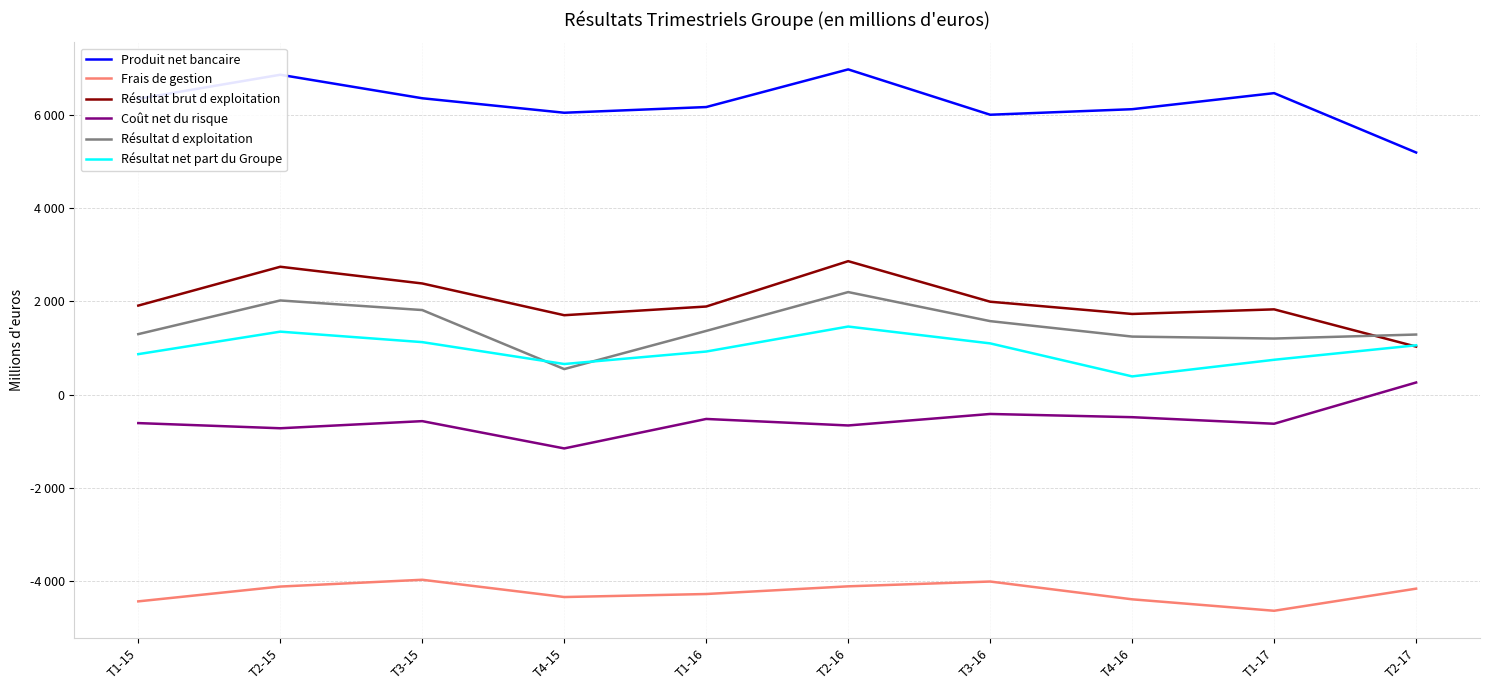

Reading left to right, list all the values displayed in this chart.

Produit net bancaire: T1-15=6353	T2-15=6869	T3-15=6364	T4-15=6053	T1-16=6175	T2-16=6984	T3-16=6010	T4-16=6129	T1-17=6474	T2-17=5199
Frais de gestion: T1-15=-4442	T2-15=-4124	T3-15=-3978	T4-15=-4349	T1-16=-4284	T2-16=-4119	T3-16=-4016	T4-16=-4398	T1-17=-4644	T2-17=-4169
Résultat brut d exploitation: T1-15=1911	T2-15=2745	T3-15=2386	T4-15=1704	T1-16=1891	T2-16=2865	T3-16=1994	T4-16=1731	T1-17=1830	T2-17=1030
Coût net du risque: T1-15=-613	T2-15=-724	T3-15=-571	T4-15=-1157	T1-16=-524	T2-16=-664	T3-16=-417	T4-16=-486	T1-17=-627	T2-17=259
Résultat d exploitation: T1-15=1298	T2-15=2021	T3-15=1815	T4-15=547	T1-16=1367	T2-16=2201	T3-16=1577	T4-16=1245	T1-17=1203	T2-17=1289
Résultat net part du Groupe: T1-15=868	T2-15=1351	T3-15=1126	T4-15=656	T1-16=924	T2-16=1461	T3-16=1099	T4-16=390	T1-17=747	T2-17=1058